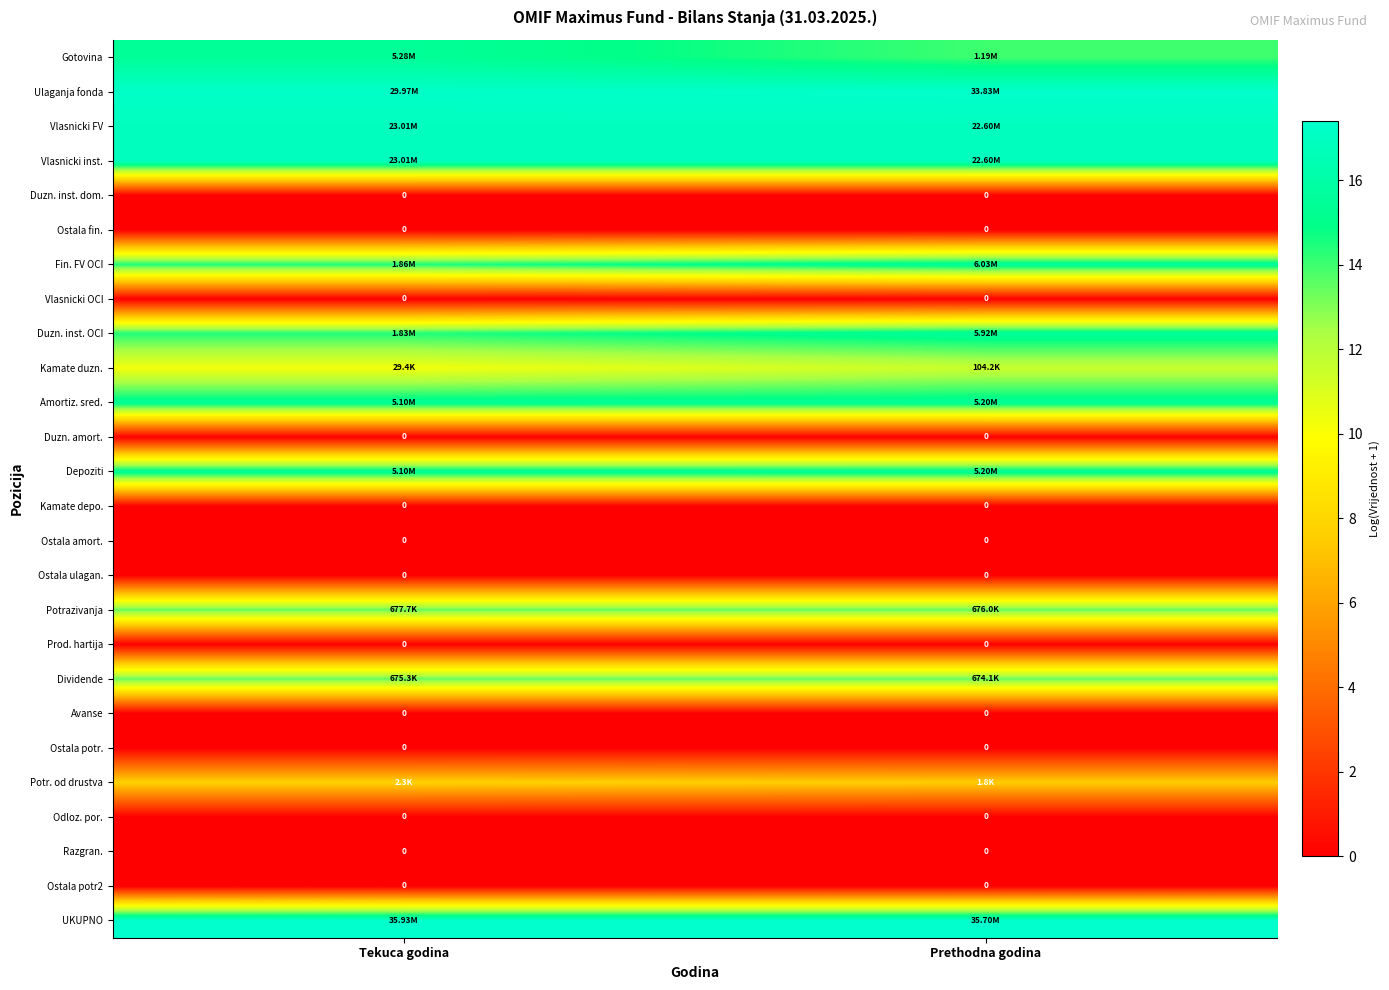

How many Amortiz. sred. values are between 15 and 16?

2